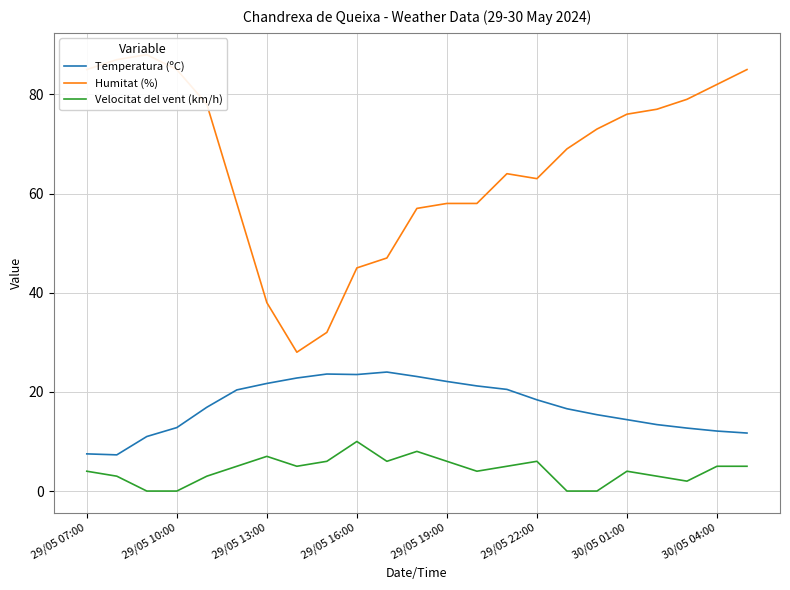

What is the difference between the highest and lowest values at 11?

49.0